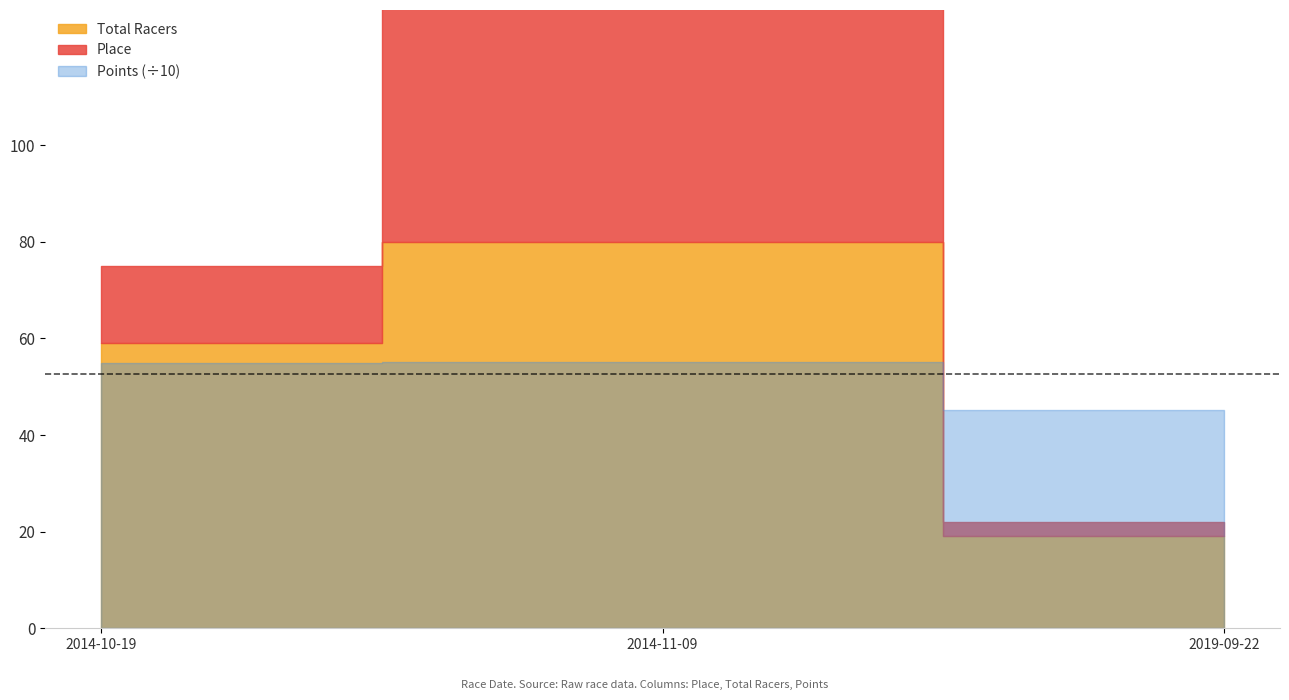

At which category does the chart reach its minimum across all series?

2019-09-22